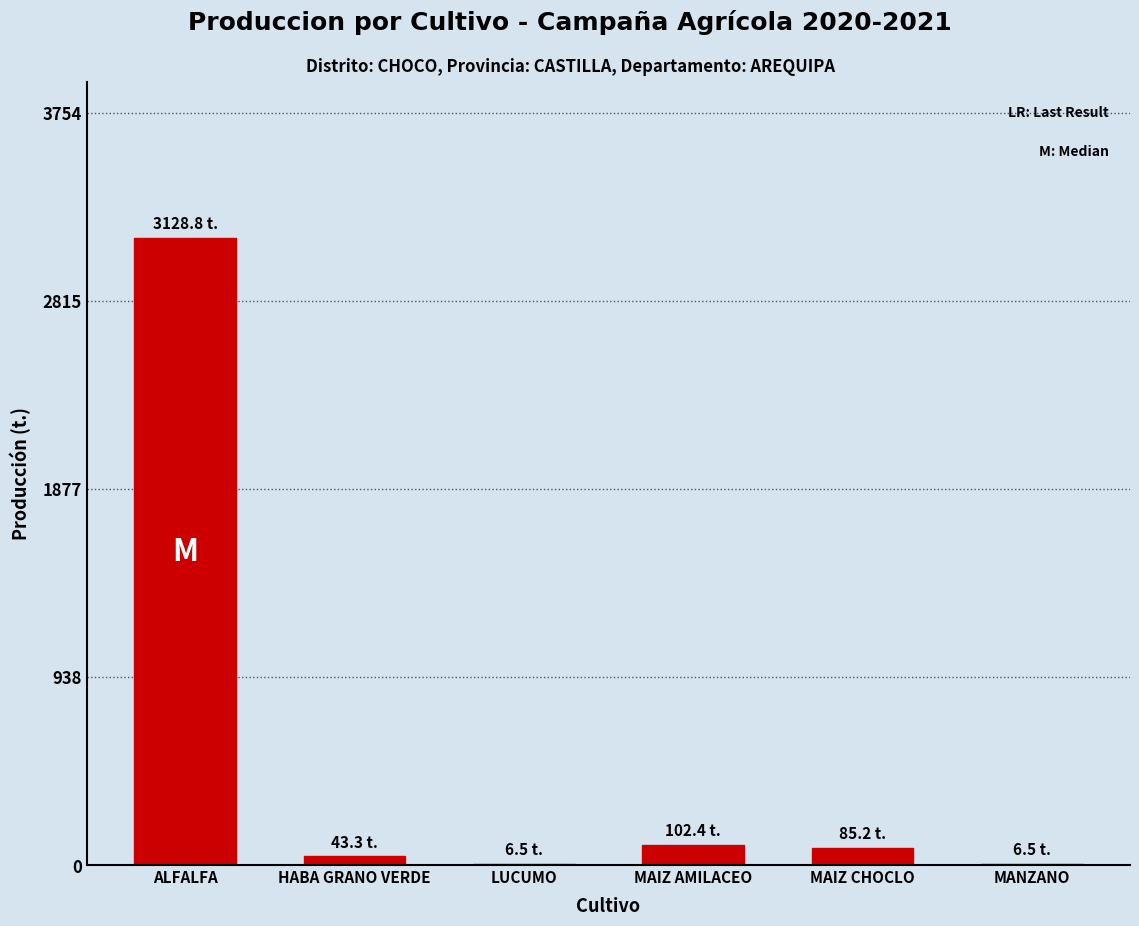

How many values exceed 85?

3